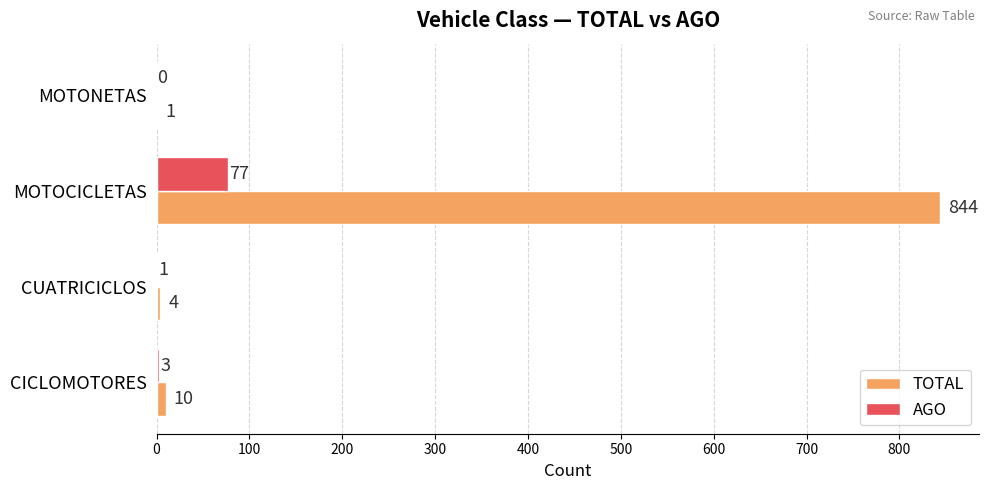

Between CUATRICICLOS and MOTOCICLETAS, which series saw the biggest shift?

TOTAL